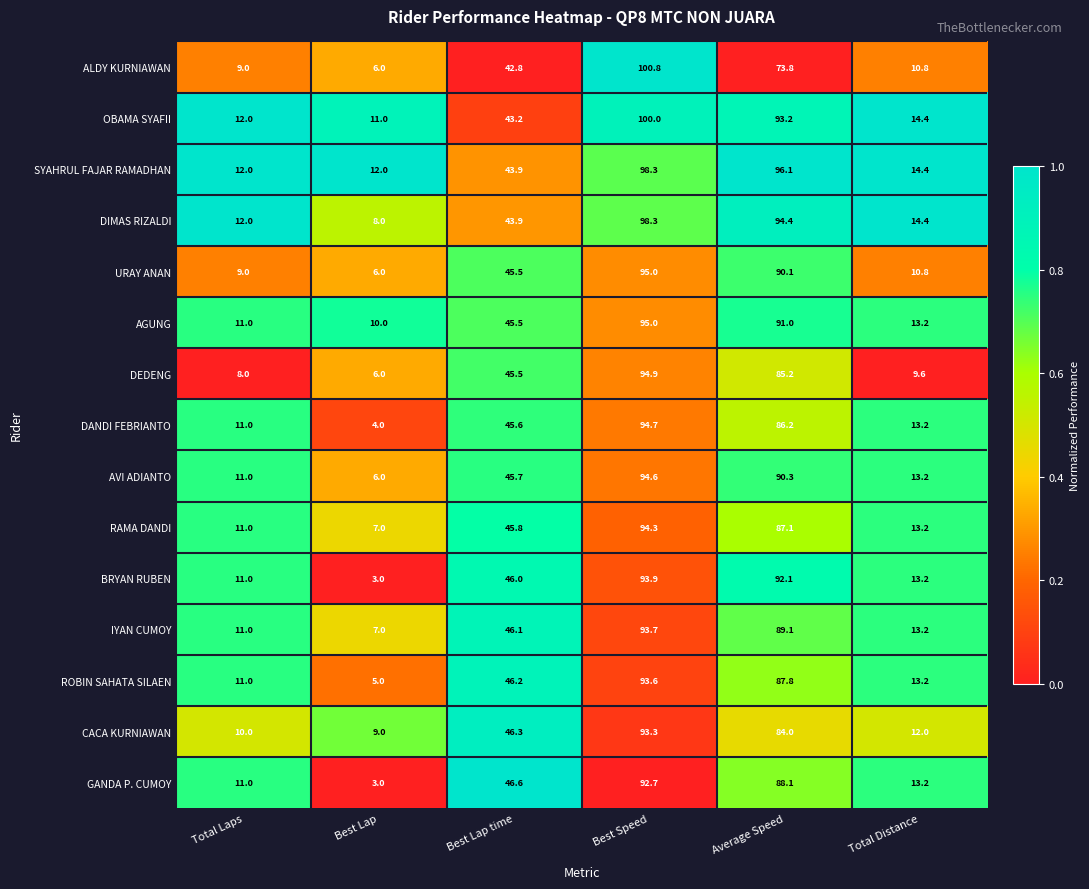

At Average Speed, list the series in order from smallest to largest.

ALDY KURNIAWAN, CACA KURNIAWAN, DEDENG, DANDI FEBRIANTO, RAMA DANDI, ROBIN SAHATA SILAEN, GANDA P. CUMOY, IYAN CUMOY, URAY ANAN, AVI ADIANTO, AGUNG, BRYAN RUBEN, OBAMA SYAFII, DIMAS RIZALDI, SYAHRUL FAJAR RAMADHAN